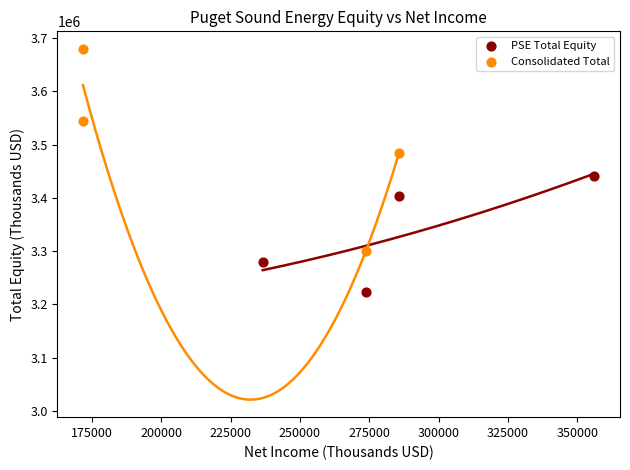

Which series has the widest spread of Y values?

Consolidated Total